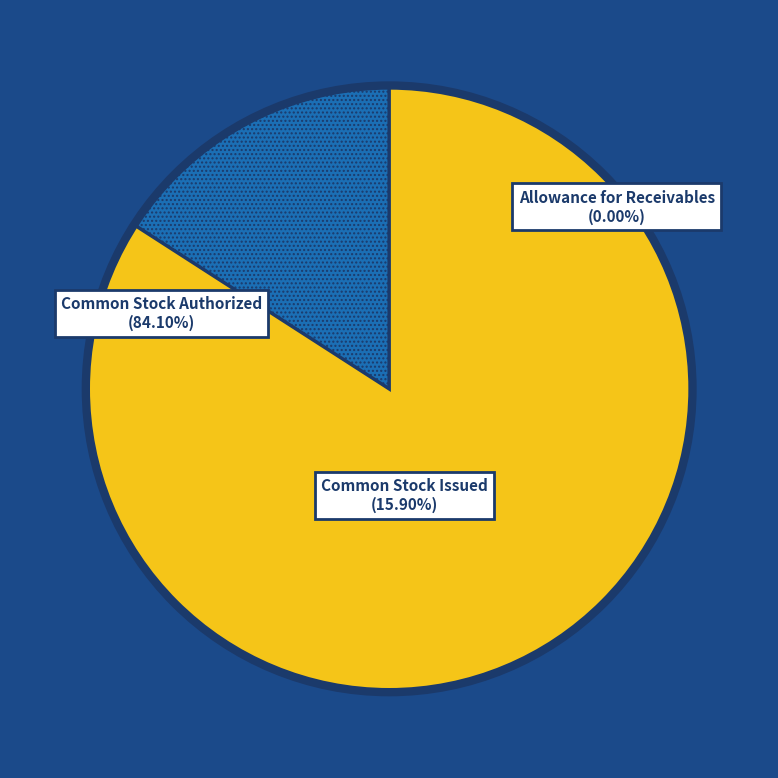

Which slice represents more than half of the pie?

Common Stock Authorized